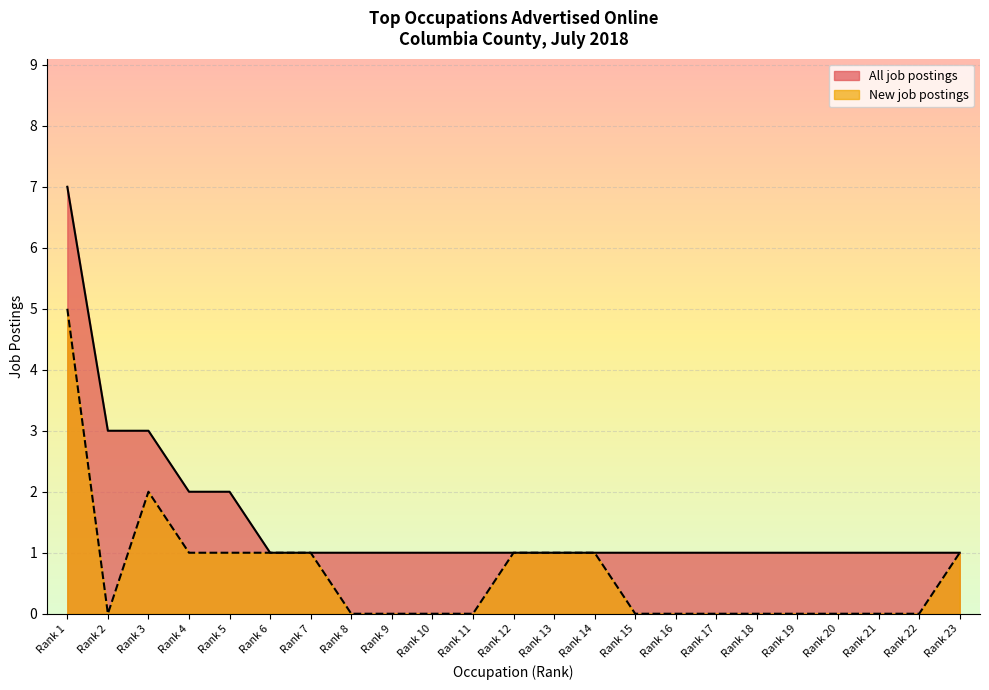

Which series has the largest range (max minus min)?

All job postings